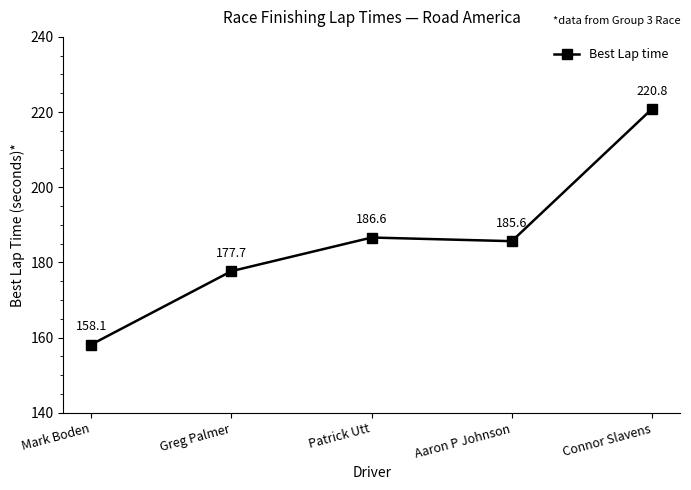

True or false: the data shows 186.6 at Patrick Utt.

True